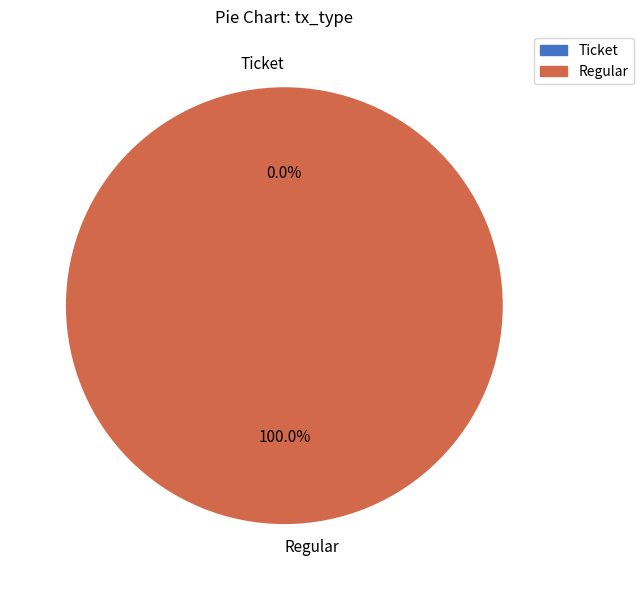

Rank the categories by value from highest to lowest.

Regular, Ticket